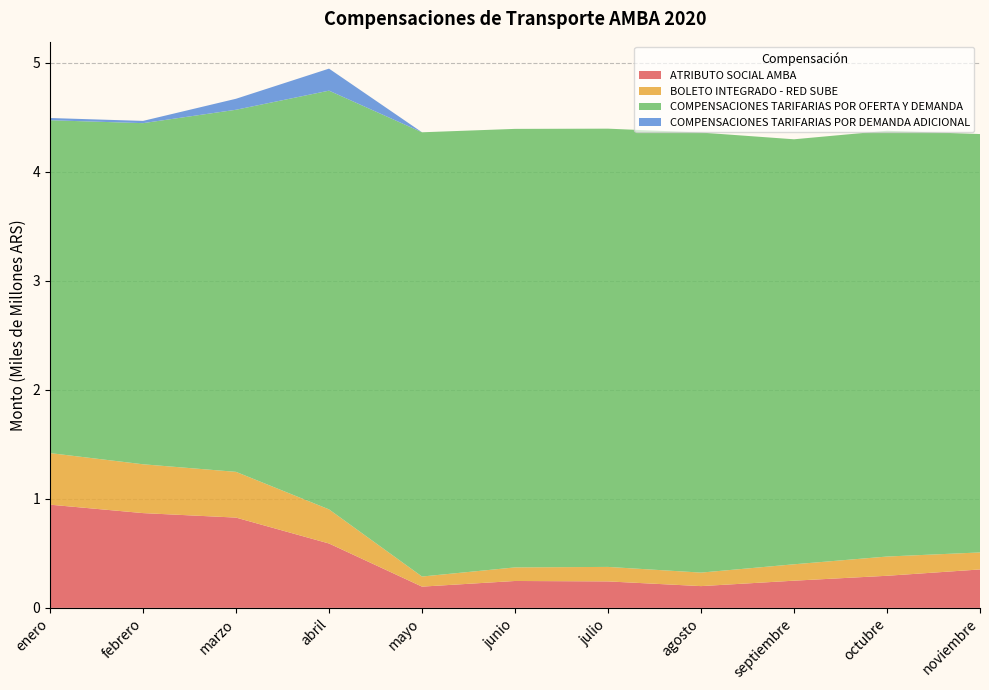

Reading left to right, extract all data points from this chart.

ATRIBUTO SOCIAL AMBA: enero=946867632.0	febrero=869567370.9	marzo=828329843.6	abril=590639307.5	mayo=194967205.9	junio=246793704.8	julio=242892468.5	agosto=199688214.4	septiembre=249472691.9	octubre=294533430.6	noviembre=352570229.6
BOLETO INTEGRADO - RED SUBE: enero=473263312.6	febrero=447954835.4	marzo=419629823.4	abril=313049315.8	mayo=92642273.2	junio=124597950.7	julio=132915198.2	agosto=124009165.2	septiembre=150462259.4	octubre=176535294.5	noviembre=156116163.2
COMPENSACIONES TARIFARIAS POR OFERTA Y DEMANDA: enero=3053929960.7	febrero=3129823766.1	marzo=3322315185.1	abril=3841876036.4	mayo=4075934728.4	junio=4023364737.7	julio=4020910470.5	agosto=4037300273.6	septiembre=3899293743.5	octubre=3906248941.6	noviembre=3838493503.1
COMPENSACIONES TARIFARIAS POR DEMANDA ADICIONAL: enero=20355998.4	febrero=20628689.1	marzo=100858757.4	abril=201972762.8	mayo=0.0	junio=0.0	julio=0.0	agosto=0.0	septiembre=0.0	octubre=0.0	noviembre=0.0